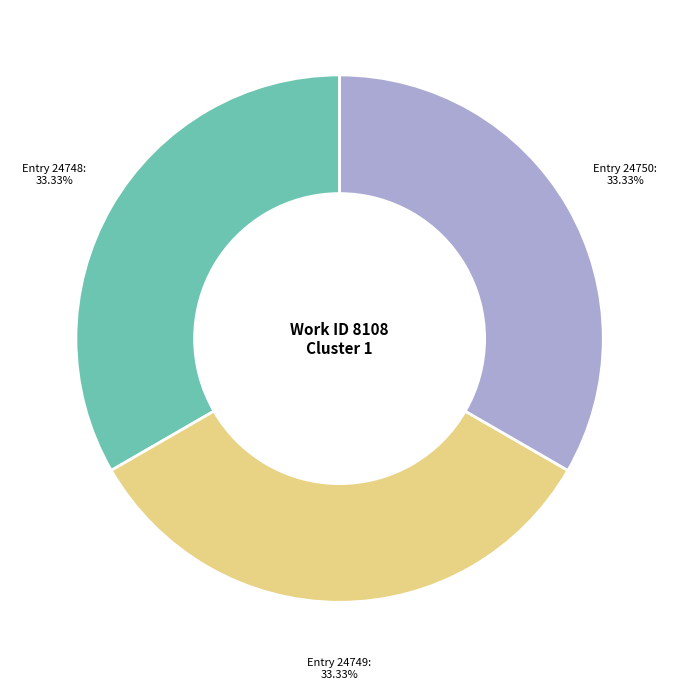

Does any single category account for the majority?

No